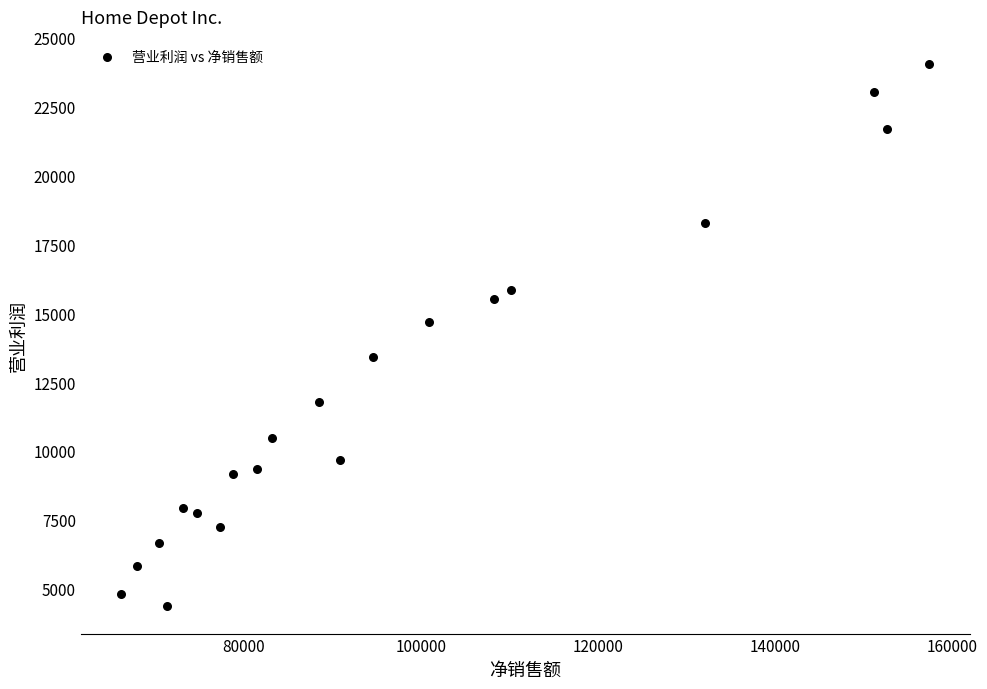

What is the range of X values (max minus min)?

91227